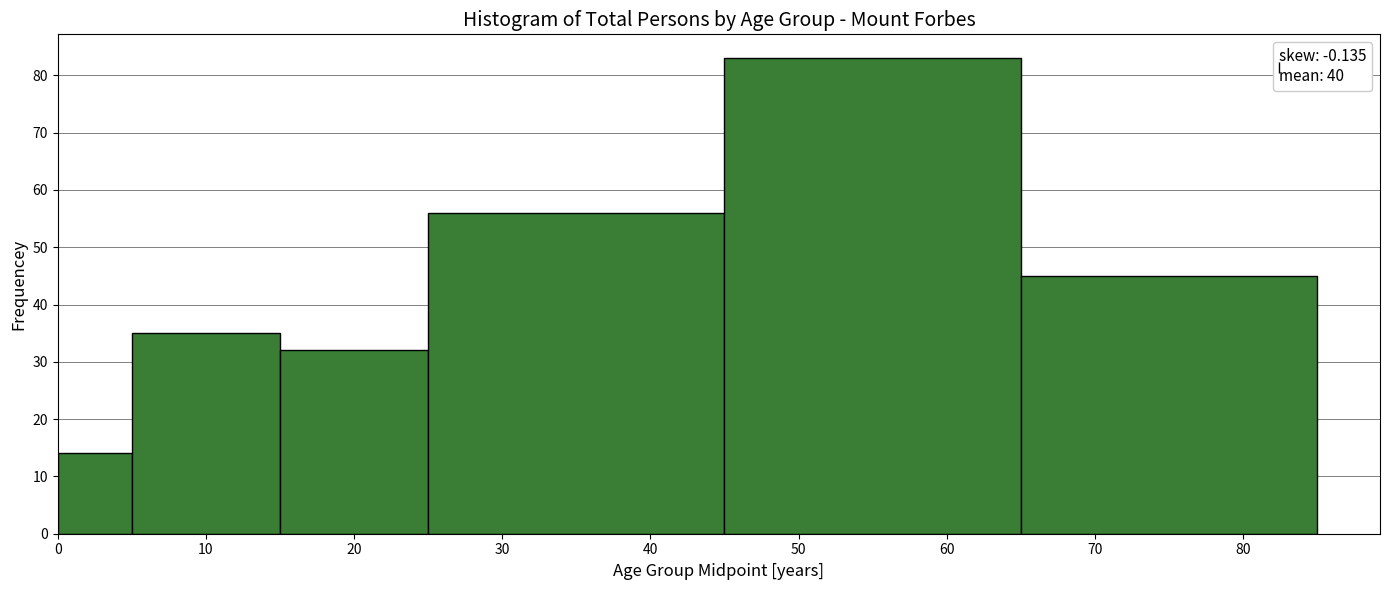

How tall is the bar that spans 0 to 5 on the x-axis? The values are not printed on the chart, so give them approximately, as read against the axis.

14